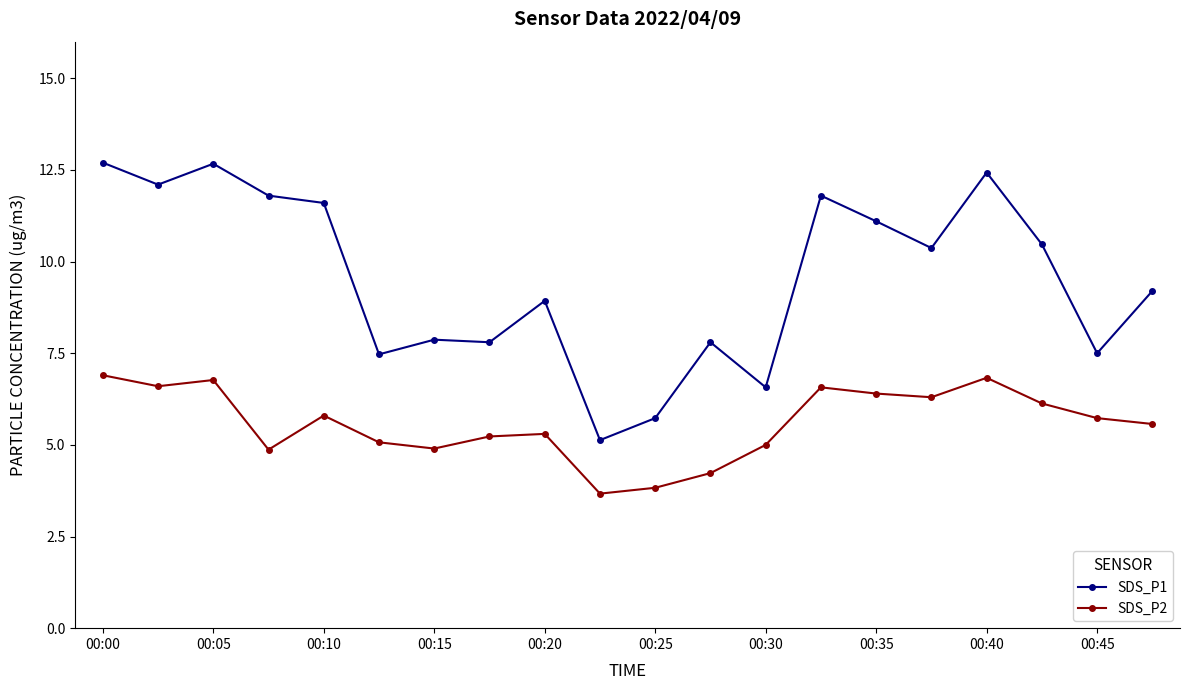

Reading left to right, transcribe all the data shown in this chart.

SDS_P1: 12.7	12.1	12.7	11.8	11.6	7.5	7.9	7.8	8.9	5.1	5.7	7.8	6.6	11.8	11.1	10.4	12.4	10.5	7.5	9.2
SDS_P2: 6.9	6.6	6.8	4.9	5.8	5.1	4.9	5.2	5.3	3.7	3.8	4.2	5.0	6.6	6.4	6.3	6.8	6.1	5.7	5.6